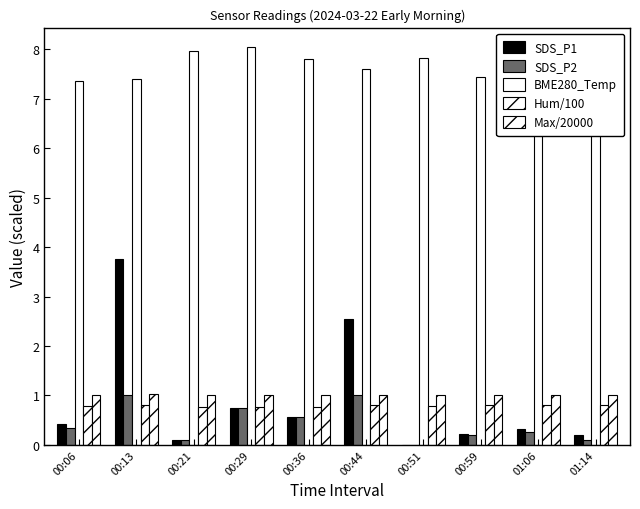

At which label does Max/20000 reach its peak?

00:13